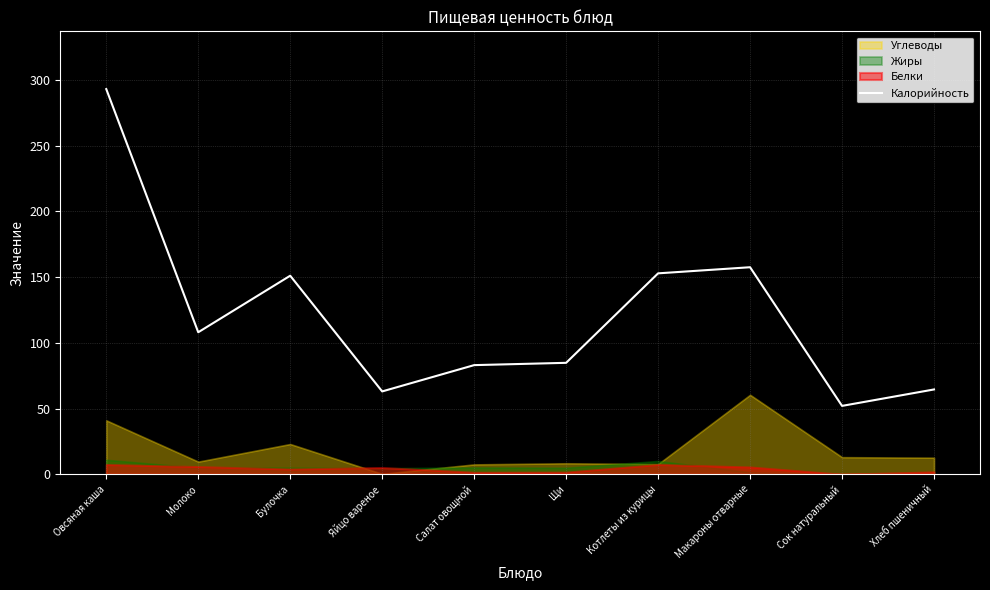

At which category does the chart reach its peak across all series?

Овсяная каша